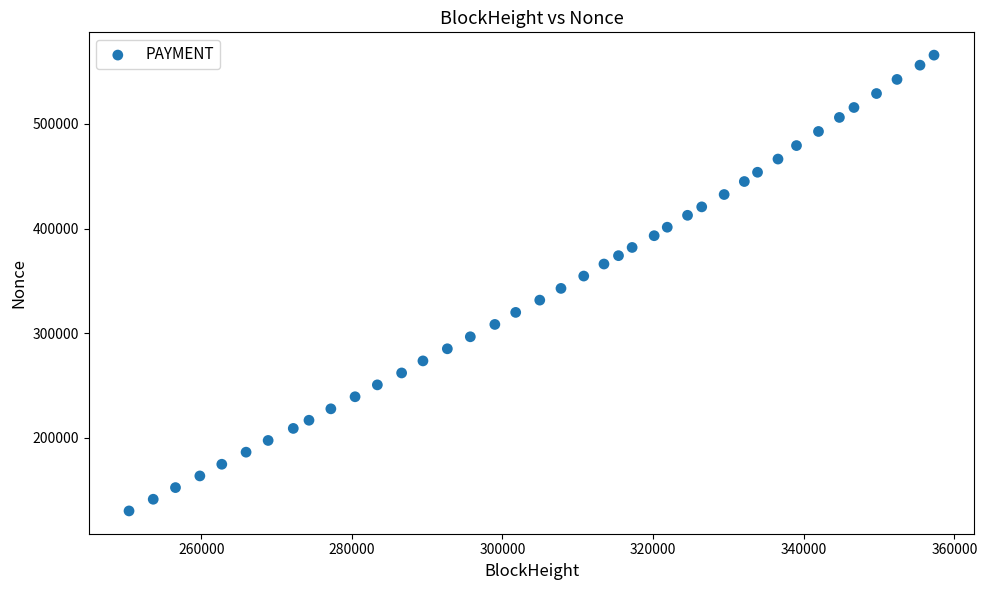

What is the range of Y values (max minus min)?

435581